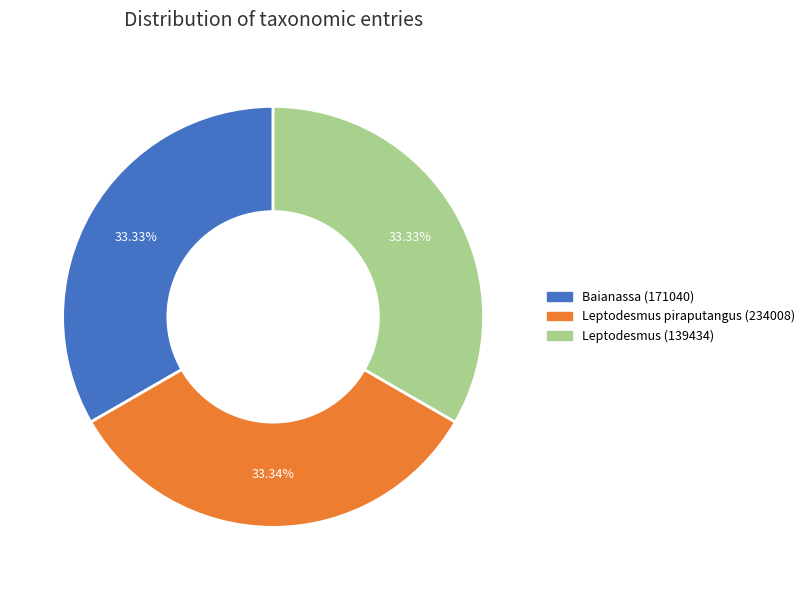

What is the ratio of the value at Baianassa (171040) to the value at Leptodesmus piraputangus (234008)?

1.0